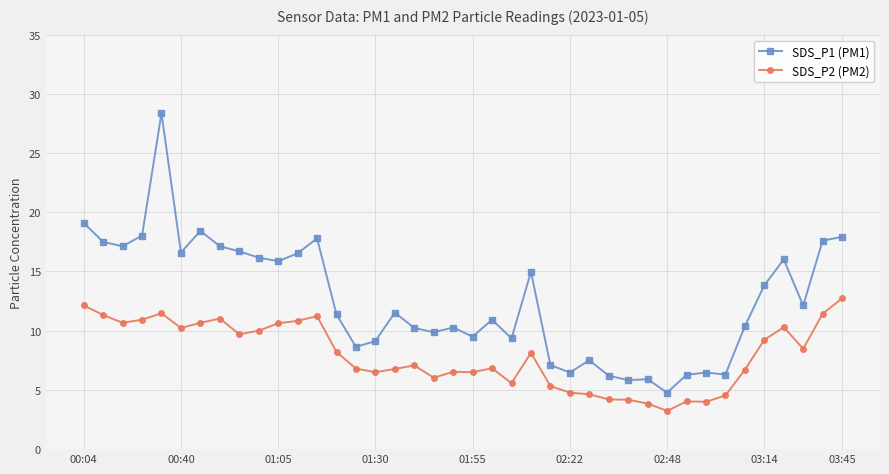

What is the sum of all SDS_P2 (PM2) values?

317.4